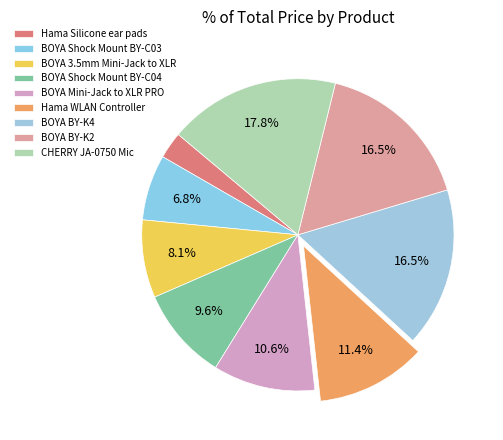

How many slices are in this pie chart?

9